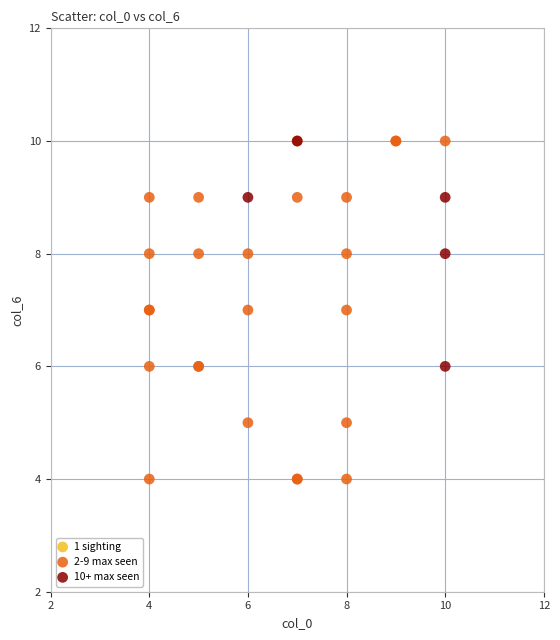

Which series contains the lowest Y value?

2-9 max seen